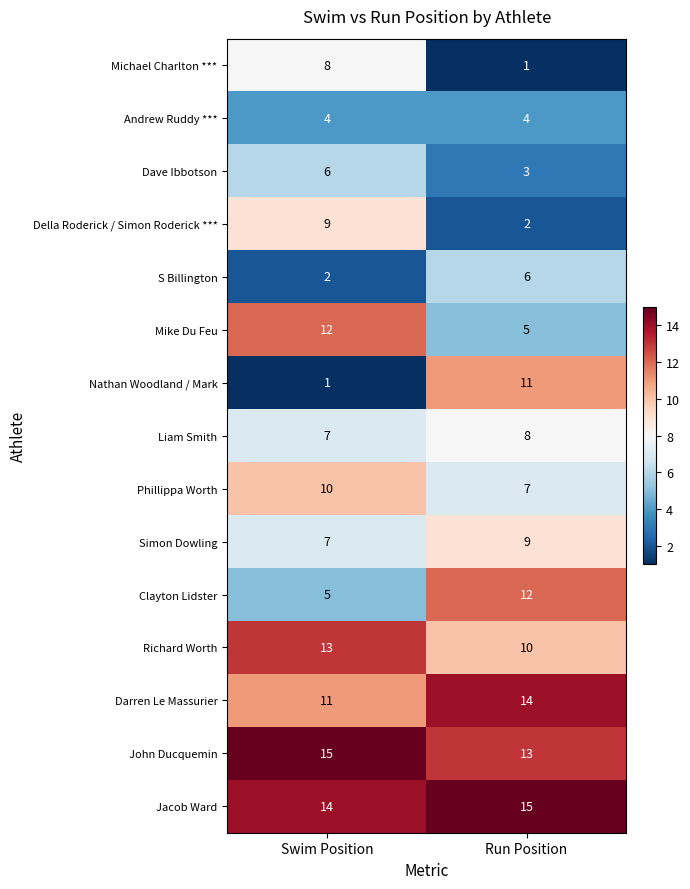

Which series has the largest total across all categories?

Jacob Ward